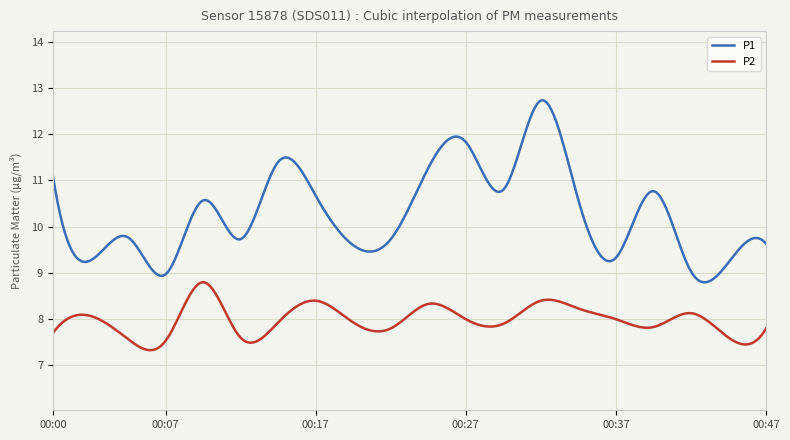

List the series in order of their peak value, highest first.

P1, P2